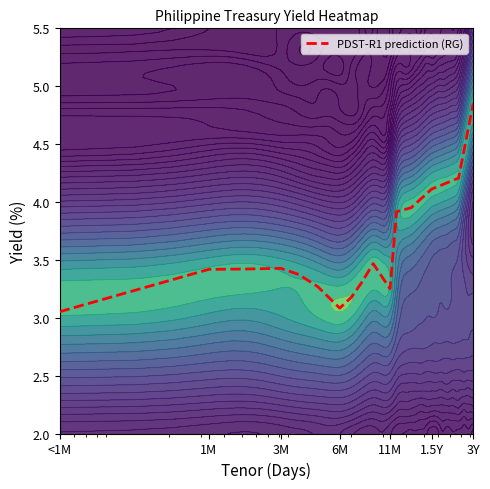

Which label corresponds to the smallest value in the chart?

<1M